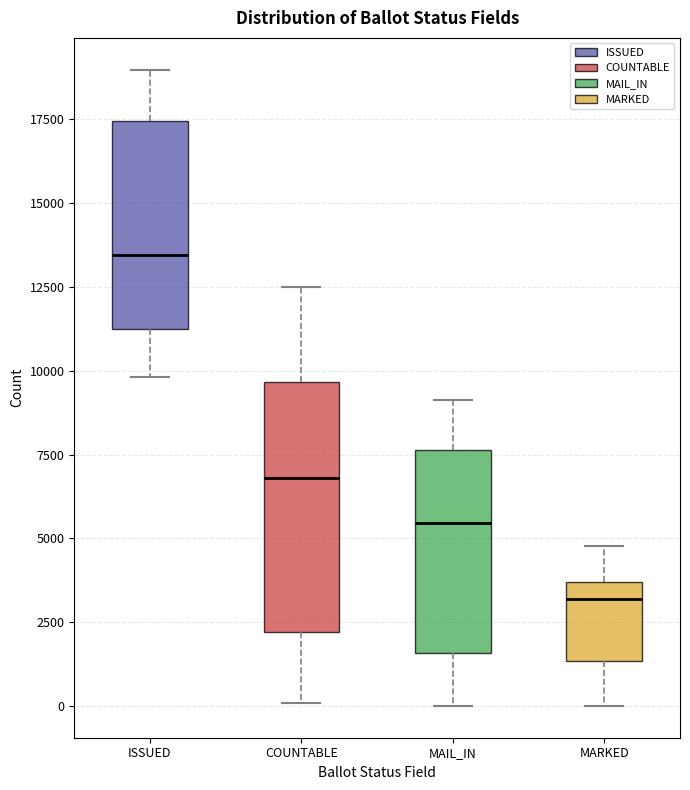

Which box is the tallest, from its lower edge to its upper edge?

COUNTABLE